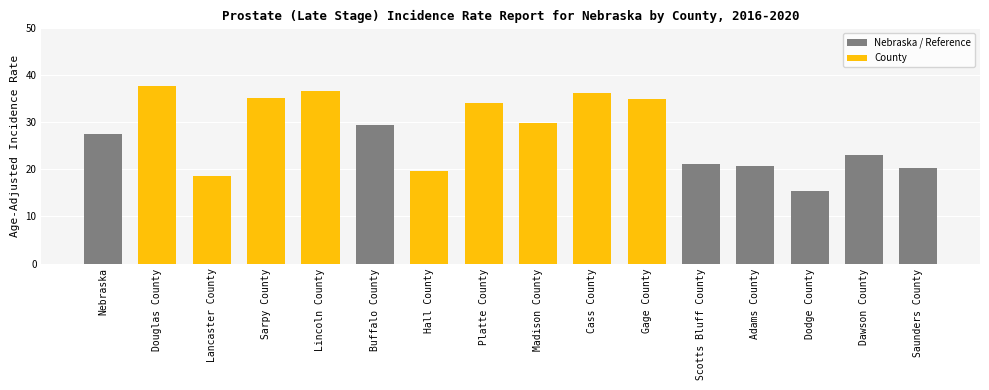

What position from the left is Hall County?

7